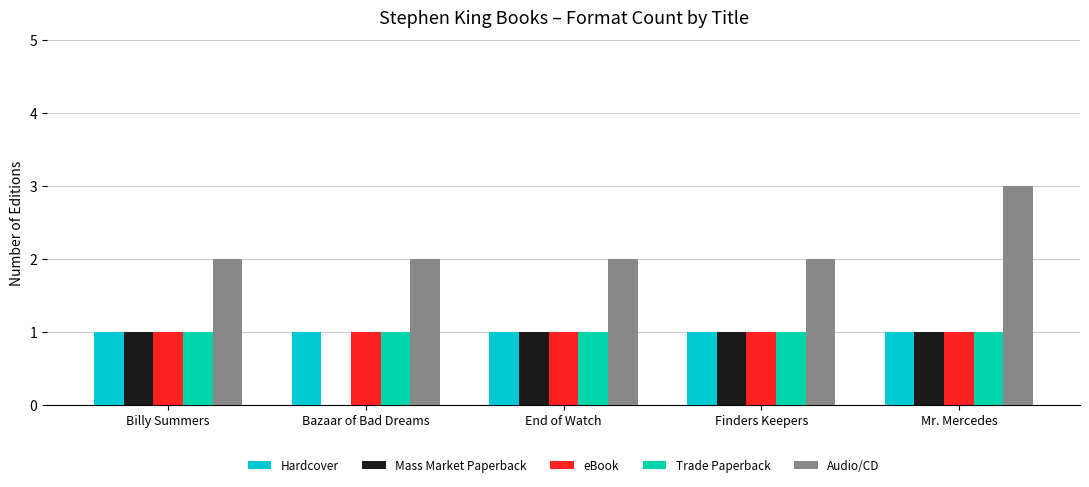

Reading right to left, extract all data points from this chart.

Hardcover: Mr. Mercedes=1	Finders Keepers=1	End of Watch=1	Bazaar of Bad Dreams=1	Billy Summers=1
Mass Market Paperback: Mr. Mercedes=1	Finders Keepers=1	End of Watch=1	Bazaar of Bad Dreams=0	Billy Summers=1
eBook: Mr. Mercedes=1	Finders Keepers=1	End of Watch=1	Bazaar of Bad Dreams=1	Billy Summers=1
Trade Paperback: Mr. Mercedes=1	Finders Keepers=1	End of Watch=1	Bazaar of Bad Dreams=1	Billy Summers=1
Audio/CD: Mr. Mercedes=3	Finders Keepers=2	End of Watch=2	Bazaar of Bad Dreams=2	Billy Summers=2